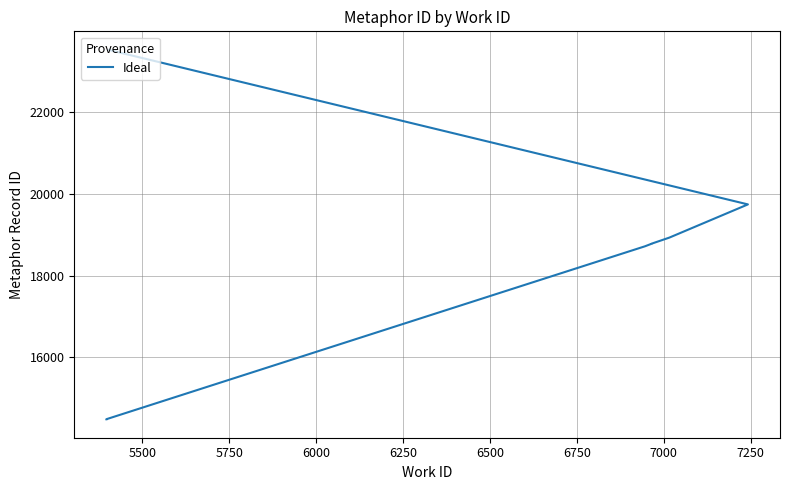

What is the sum of all values?

194473